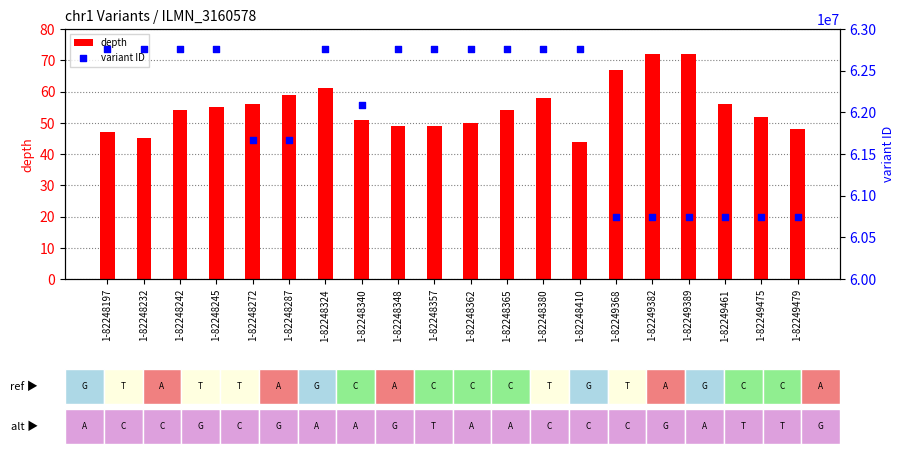

Which series reaches the maximum Y coordinate?

variant ID